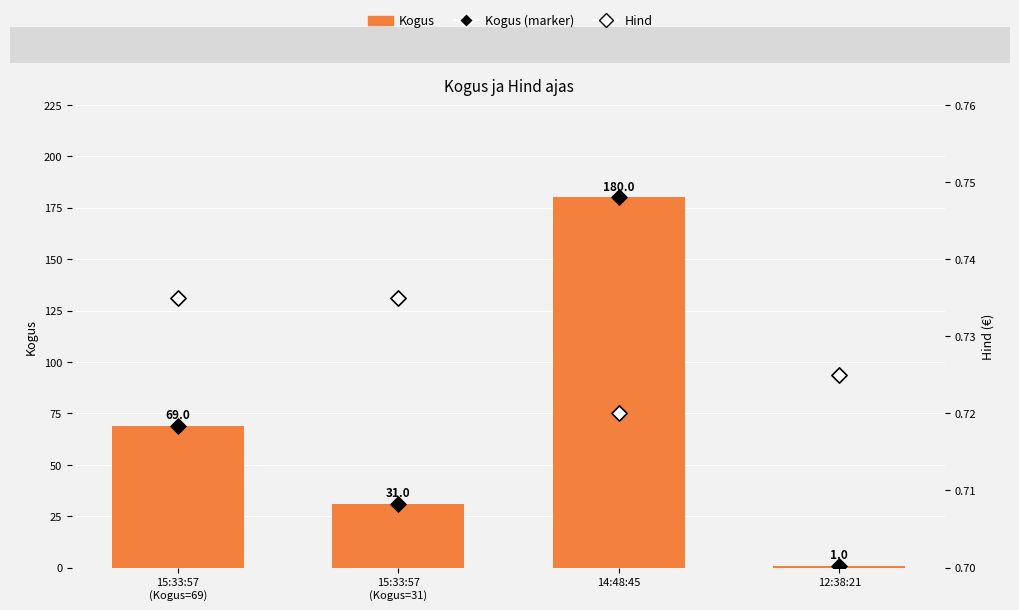

Is the value of Hind at 15:33:57
(Kogus=69) greater than the value of Kogus at 15:33:57
(Kogus=31)?

No